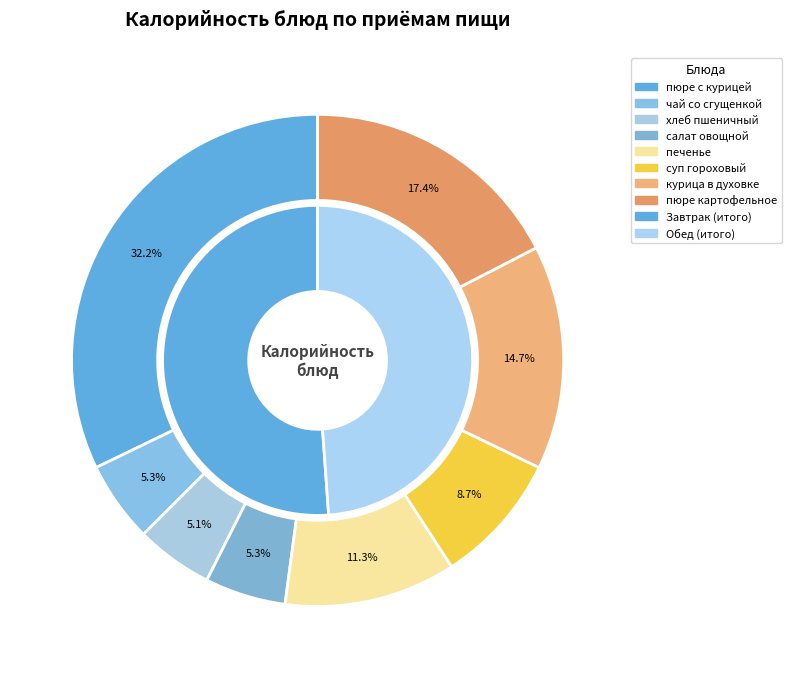

How many segments does this pie chart have?

10